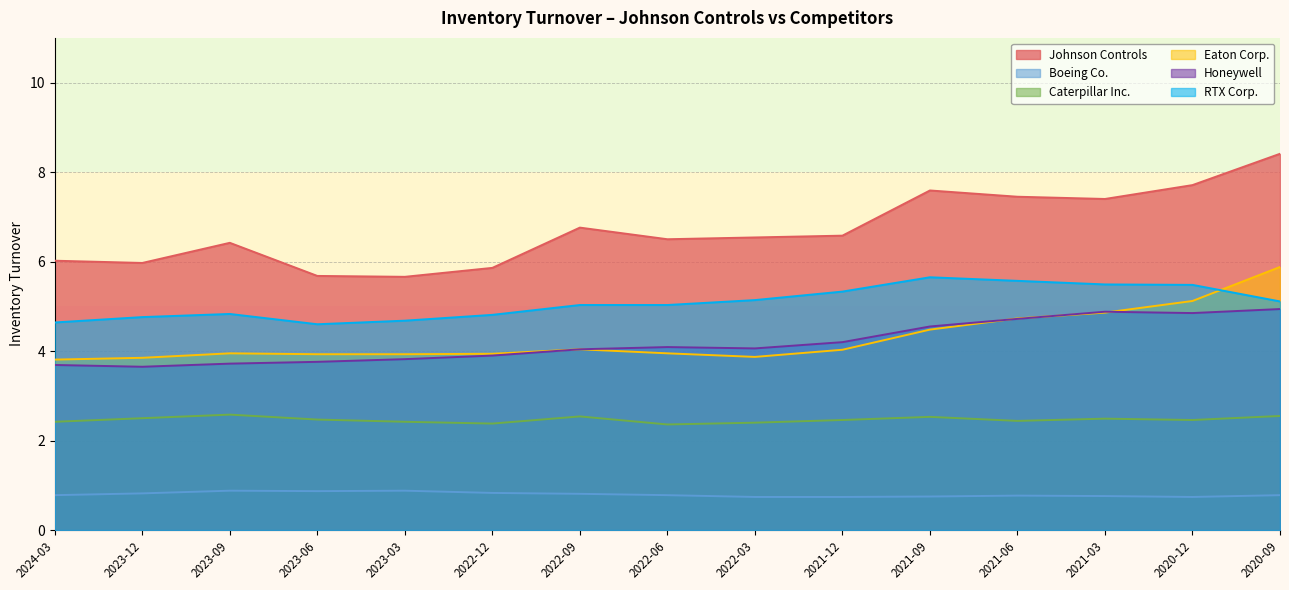

Which series has the largest range (max minus min)?

Johnson Controls